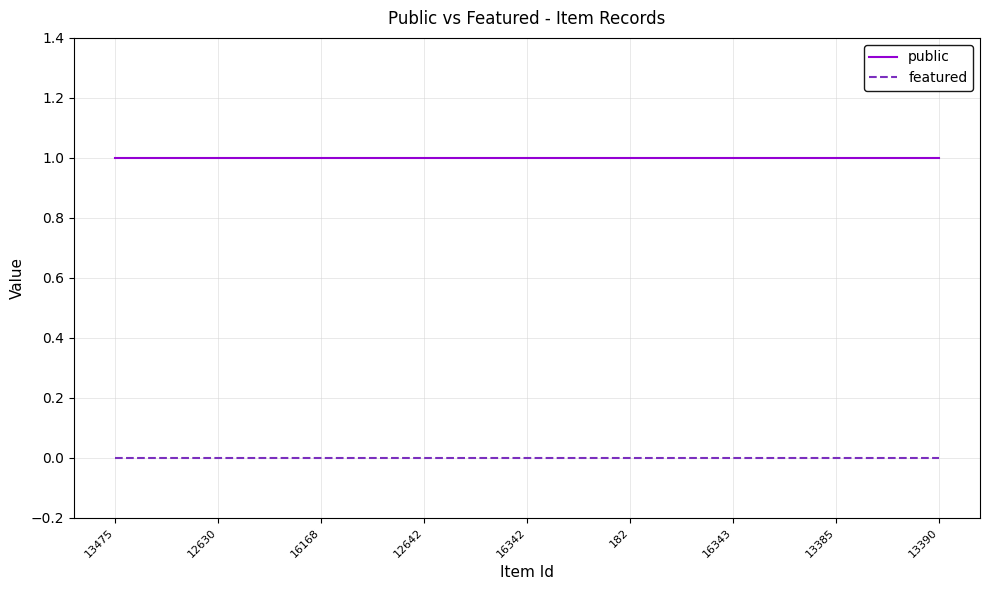

List the series in order of their overall mean, lowest first.

featured, public